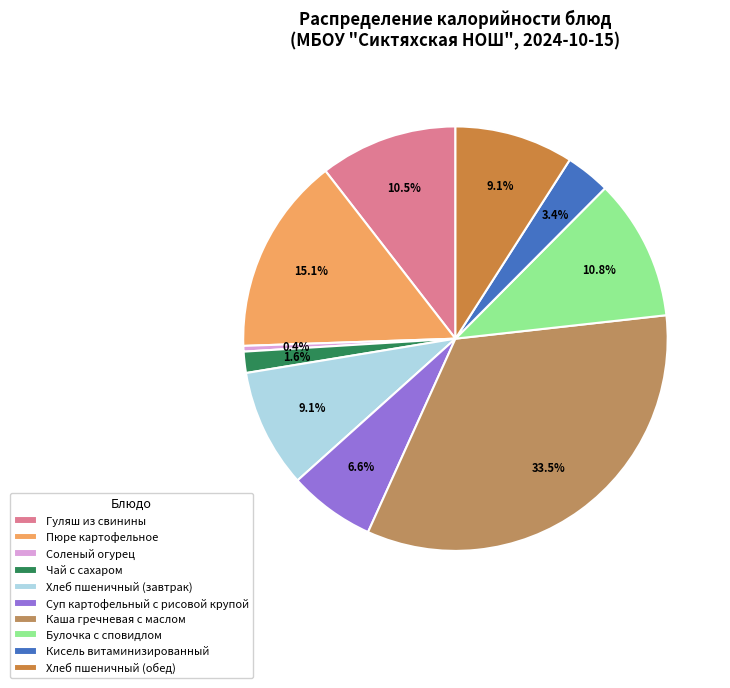

Do Пюре картофельное and Хлеб пшеничный (завтрак) together represent more than half of the pie?

No